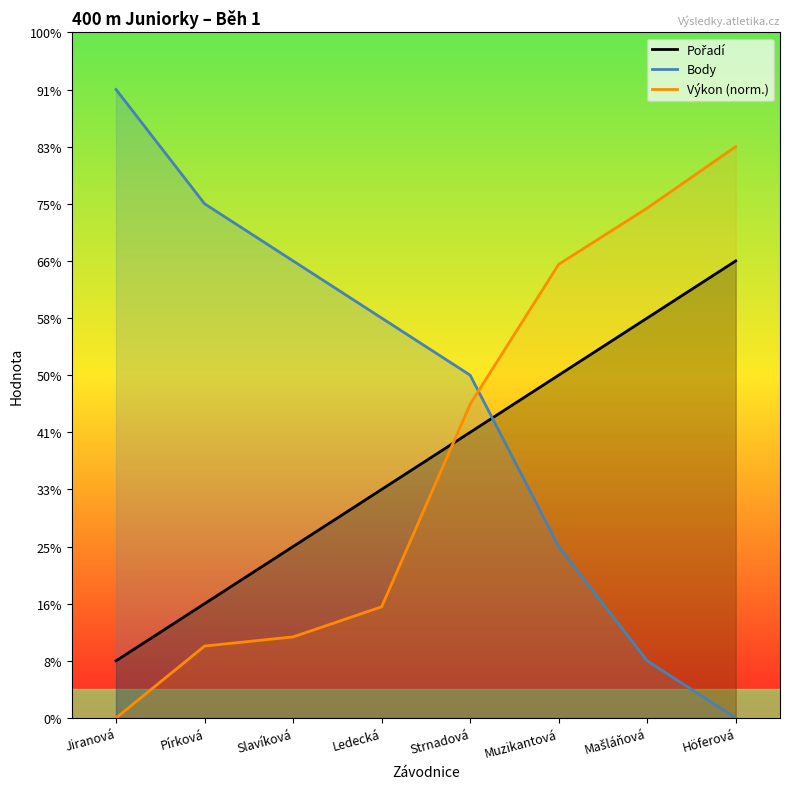

Reading left to right, what are all the values shown in this chart?

Pořadí: 1.0	2.0	3.0	4.0	5.0	6.0	7.0	8.0
Body: 11.0	9.0	8.0	7.0	6.0	3.0	1.0	0.0
Výkon (norm.): 0.0	1.3	1.4	1.9	5.5	7.9	8.9	10.0